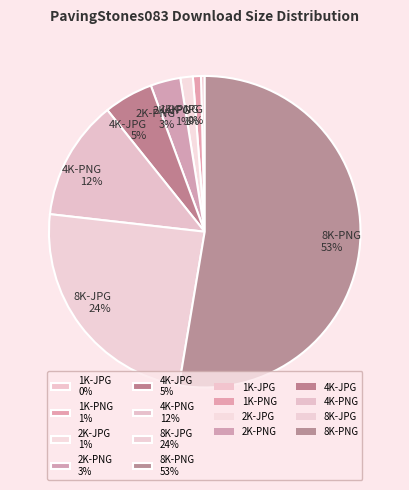

Does any single category account for the majority?

Yes